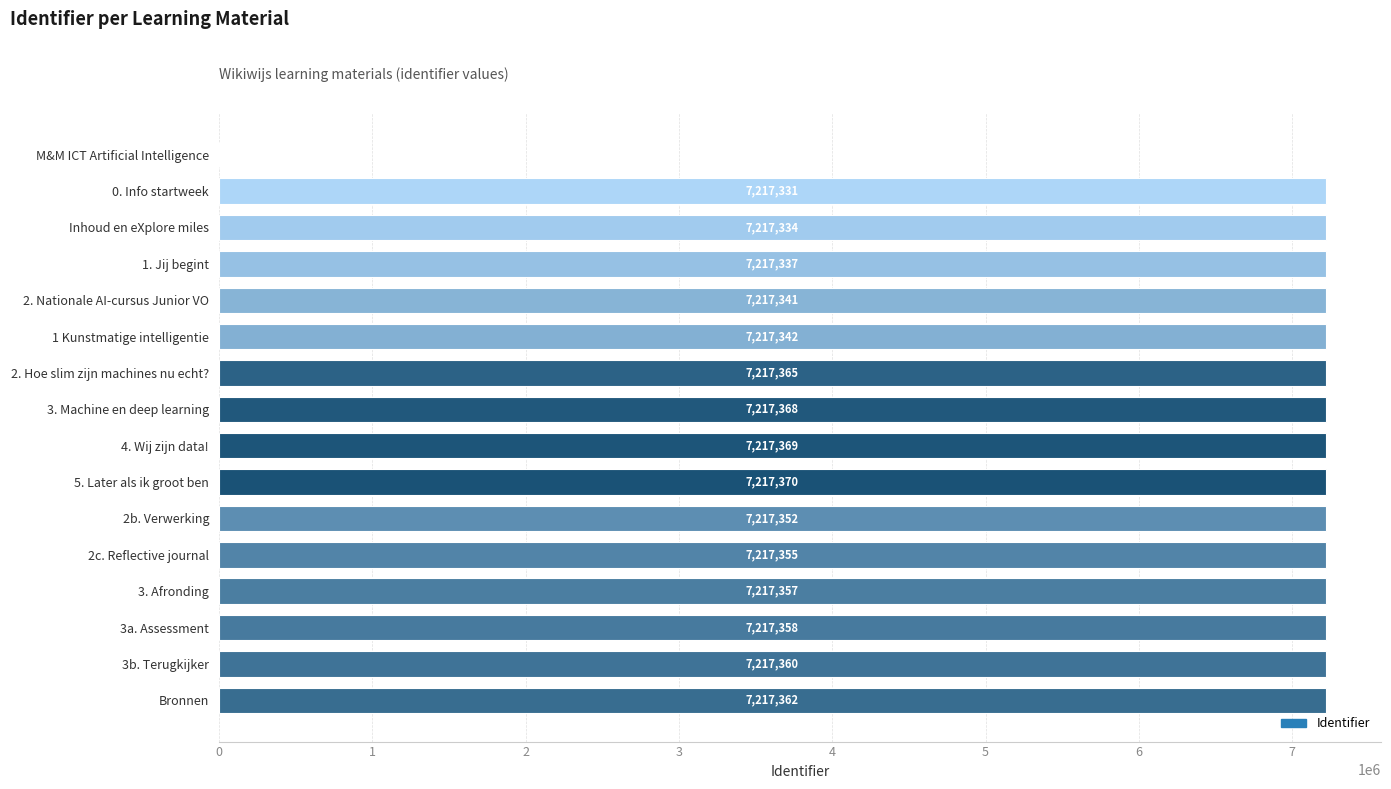

What is the sum of all values?

108260301